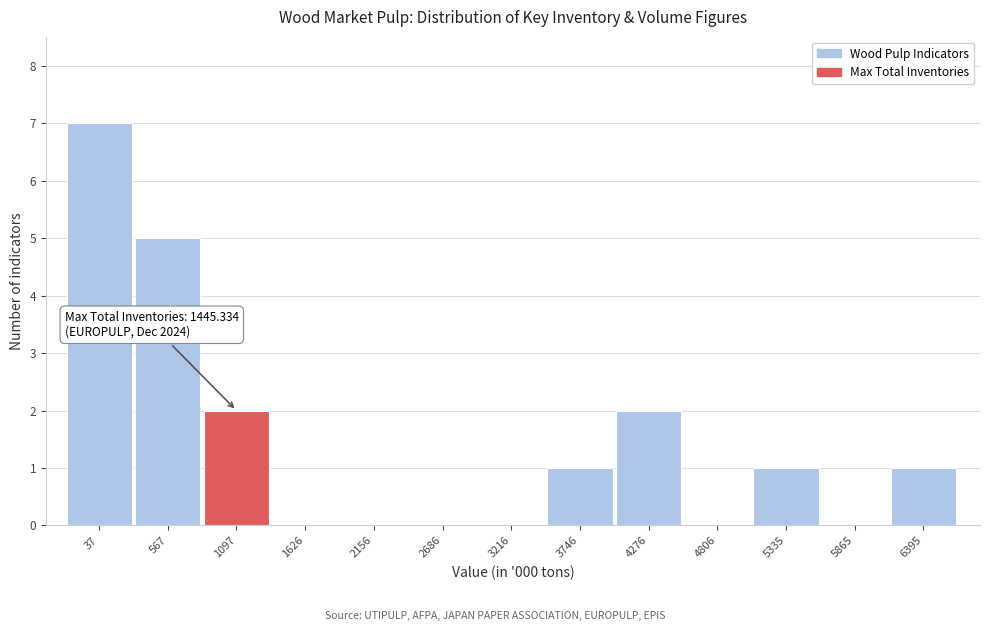

Reading right to left, extract all data points from this chart.

6395=1	5865=0	5335=1	4806=0	4276=2	3746=1	3216=0	2686=0	2156=0	1626=0	1097=2	567=5	37=7